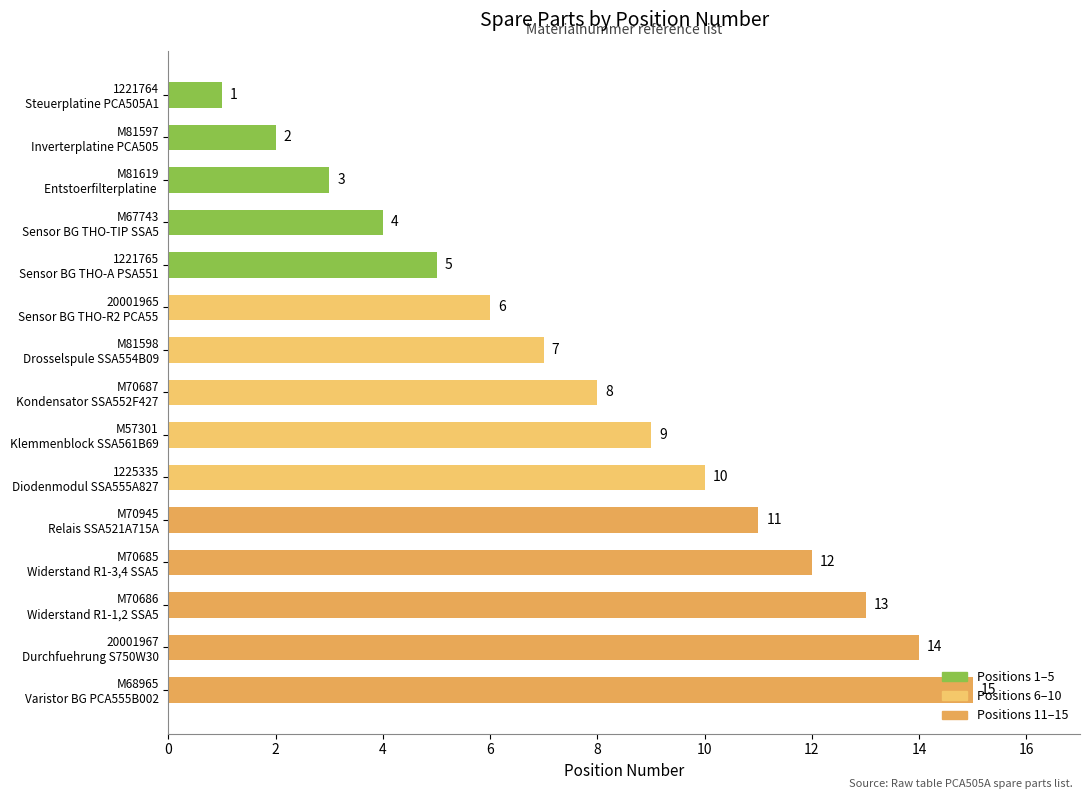

What is the greatest value displayed?

15